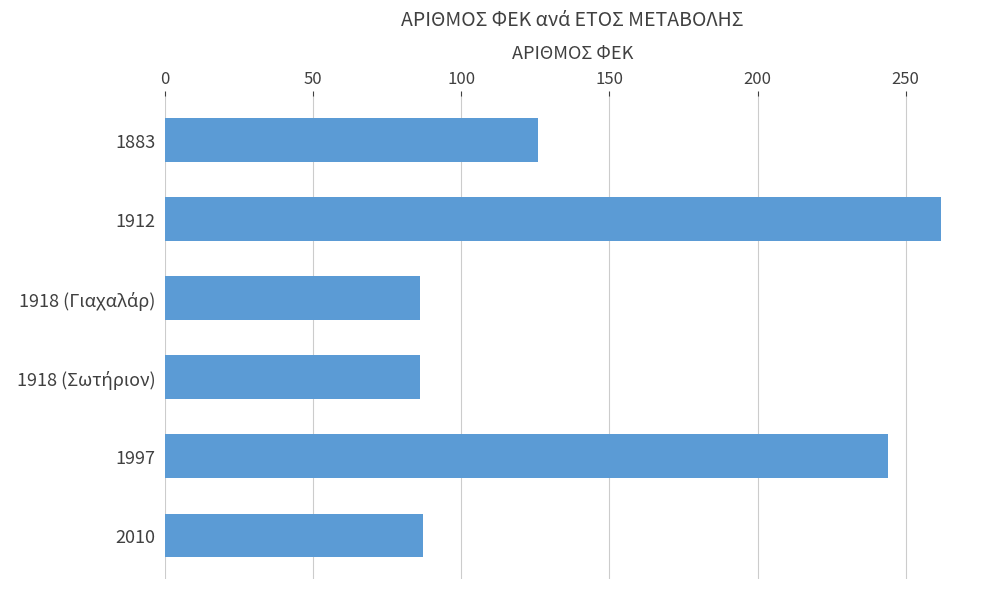

At which label is the value closest to 174?

1883